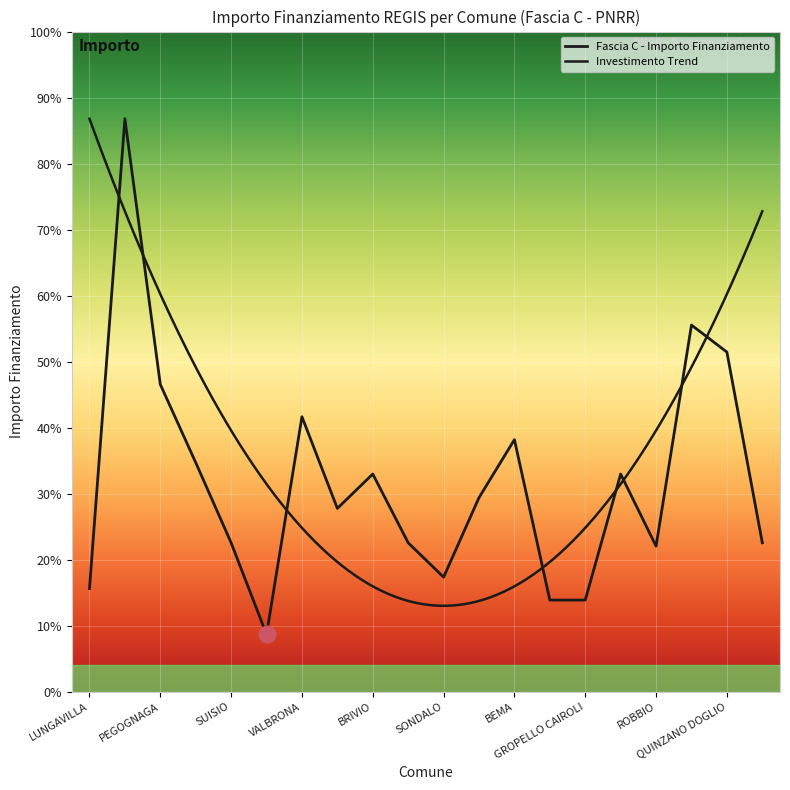

How many values are below 4116?

10